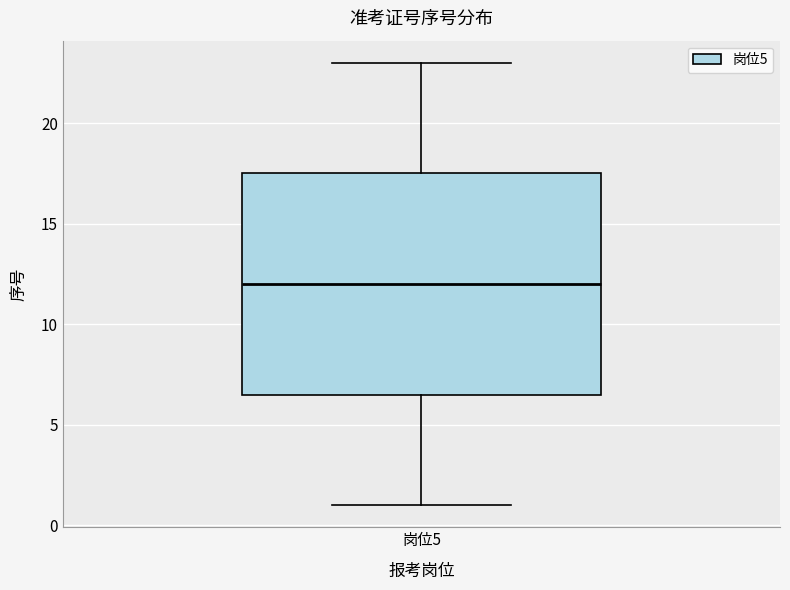

Transcribe this box plot: give where the median line is, the range the box spans, and where the two whiskers end, as read against the y-axis. The values are not printed on the chart, so give them approximately, as read against the axis.

median 12.0, box 6.5 to 17.5, whiskers 1.0 to 23.0